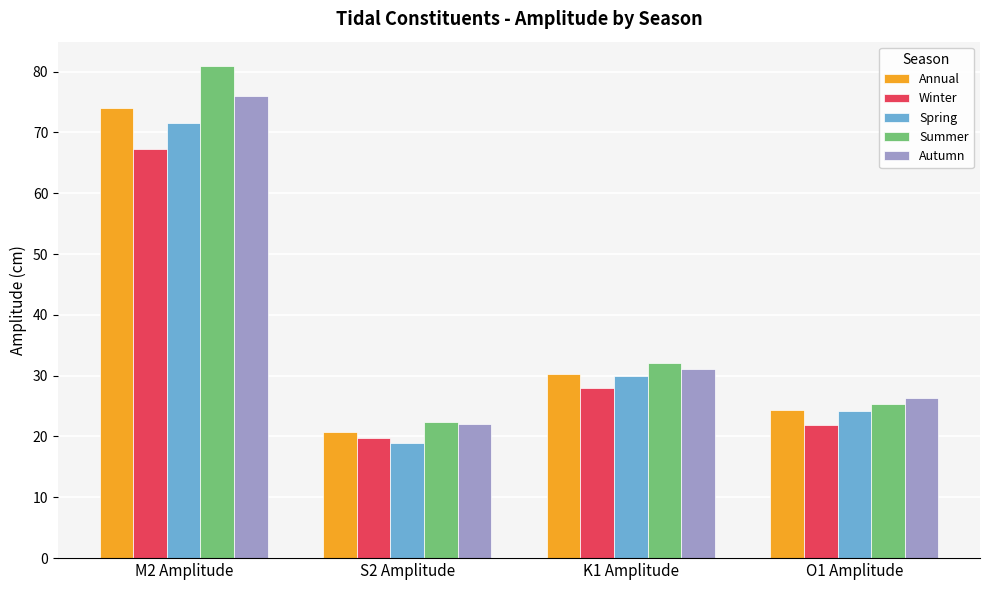

Does the chart contain any negative values?

No